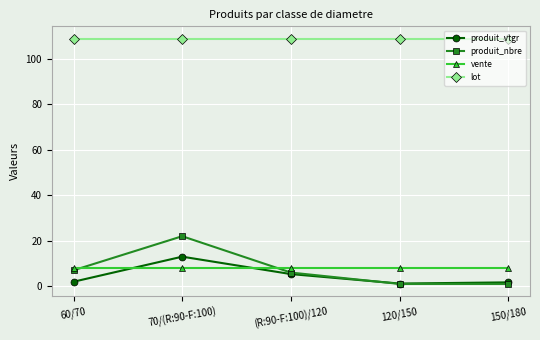

At which category is the sum across all series the highest?

70/(R:90-F:100)